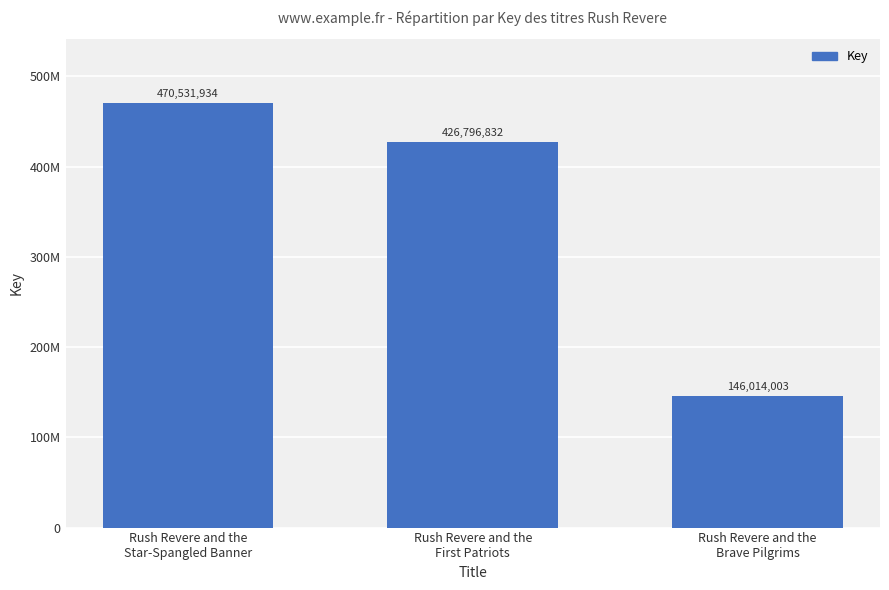

The chart shows a value of 204142553 at Rush Revere and the
First Patriots. True or false?

False